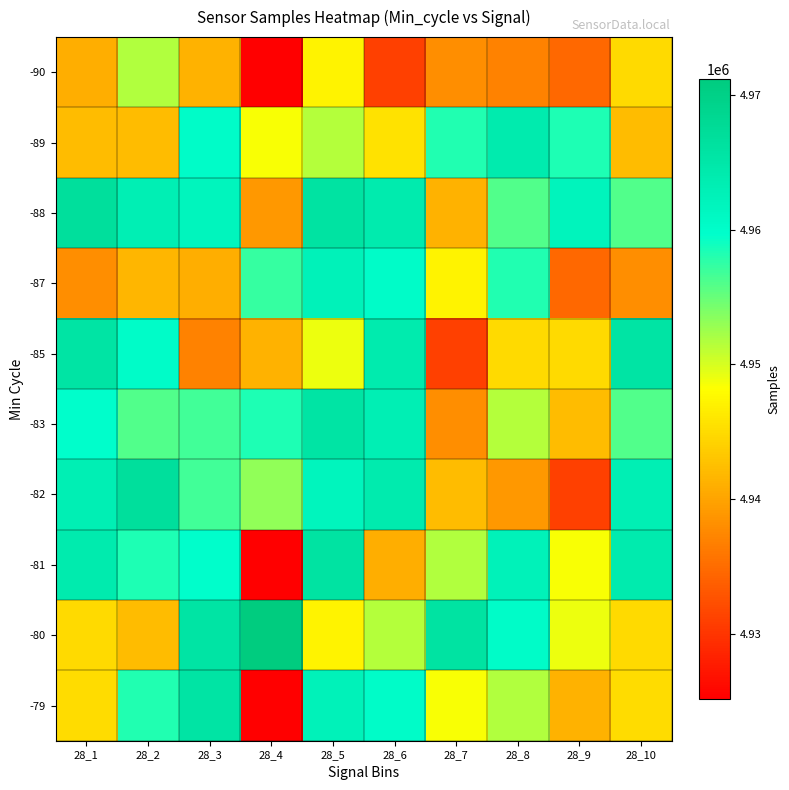

Rank the series at 28_6 from highest to lowest value.

-88, -85, -82, -83, -87, -79, -80, -89, -81, -90